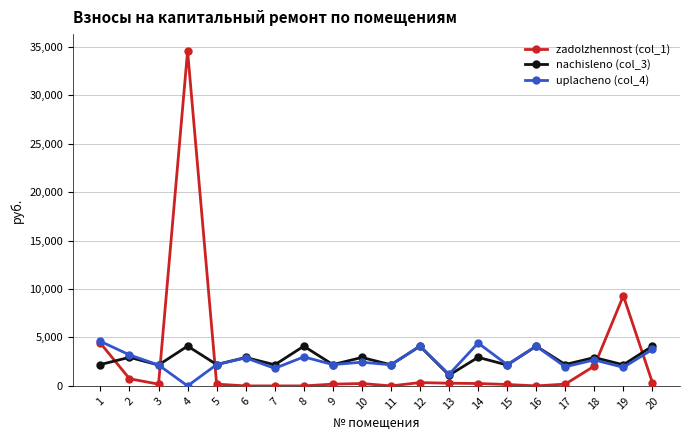

At which category is the sum across all series the highest?

4